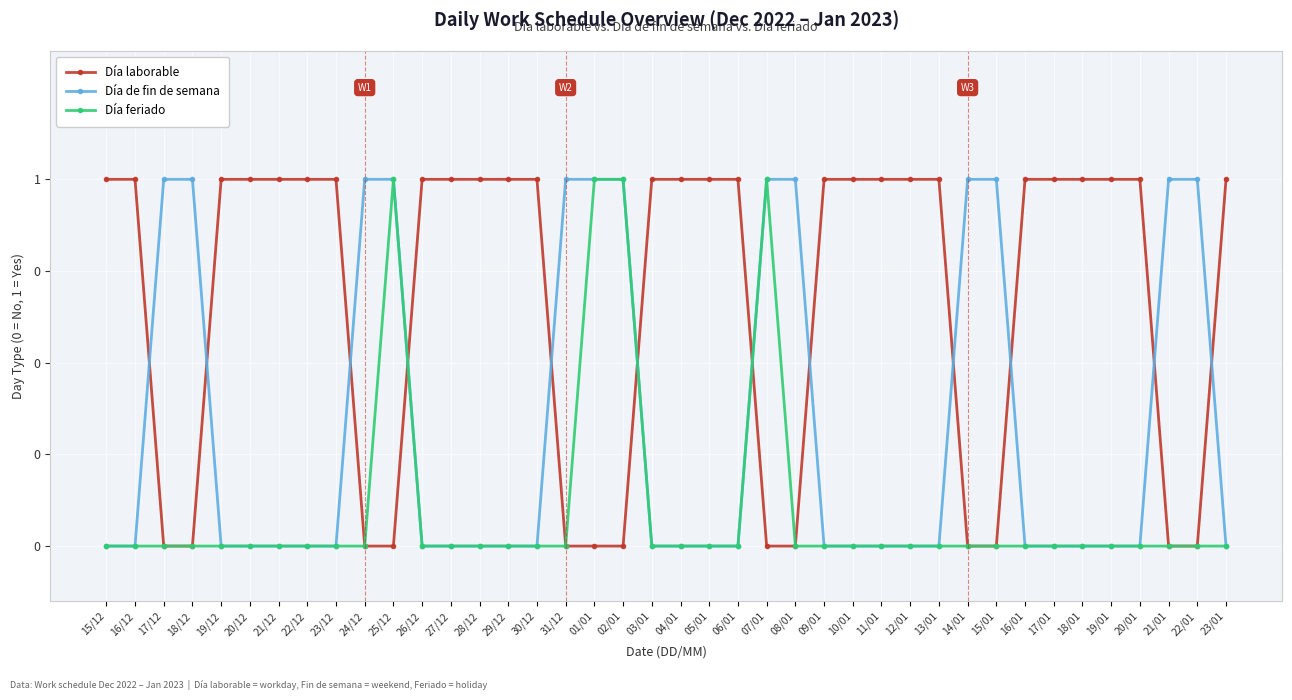

The Día feriado series shows 0 at 13/01. True or false?

True